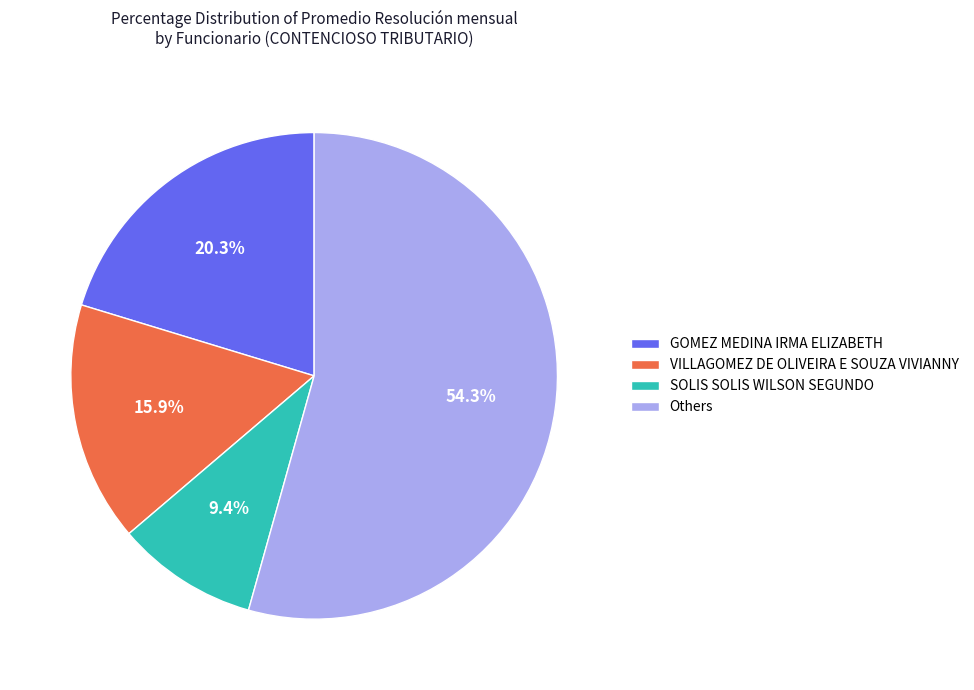

Which slice is the smallest?

SOLIS SOLIS WILSON SEGUNDO